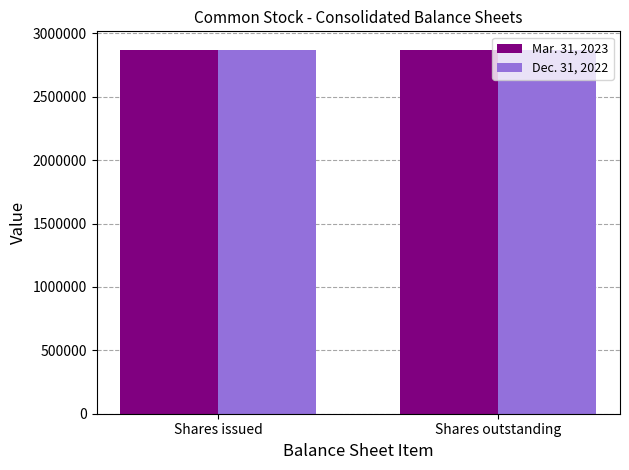

What is the lowest value of the Mar. 31, 2023 series?

2870162